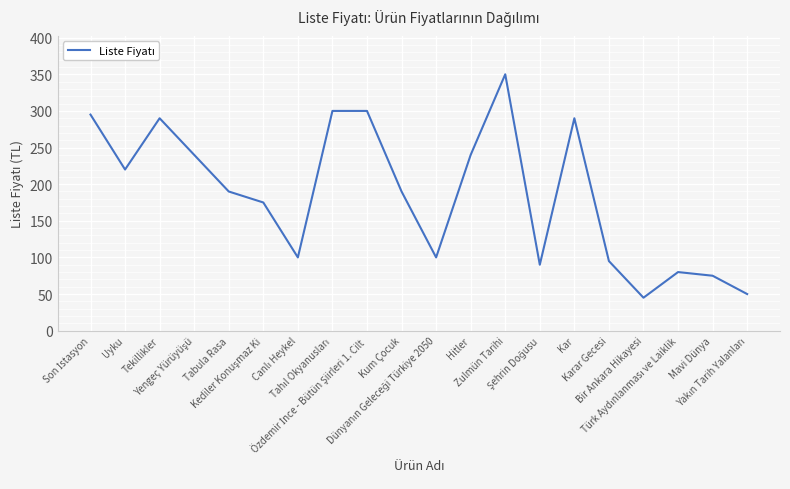

Does the chart display data point markers on the line(s)?

No